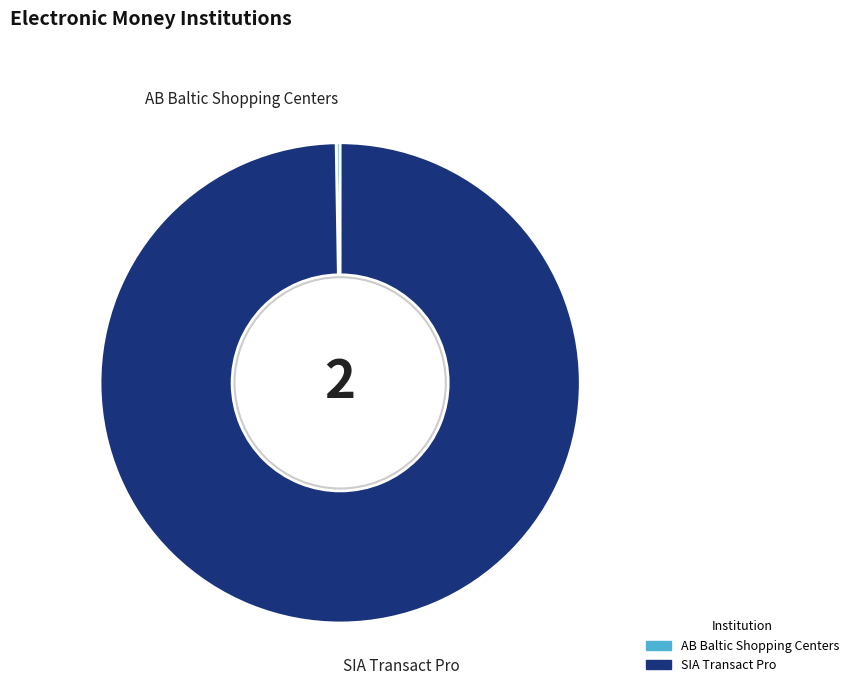

True or false: SIA Transact Pro accounts for 100% of the total.

True